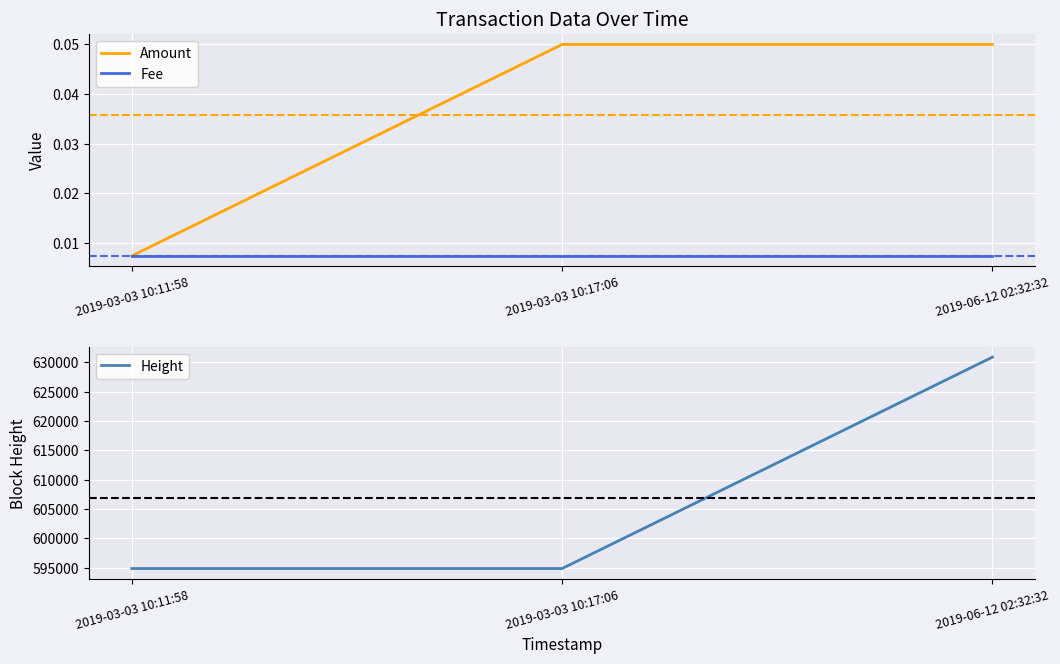

Which has a higher value, 2019-03-03 10:17:06 or 2019-03-03 10:11:58?

2019-03-03 10:17:06